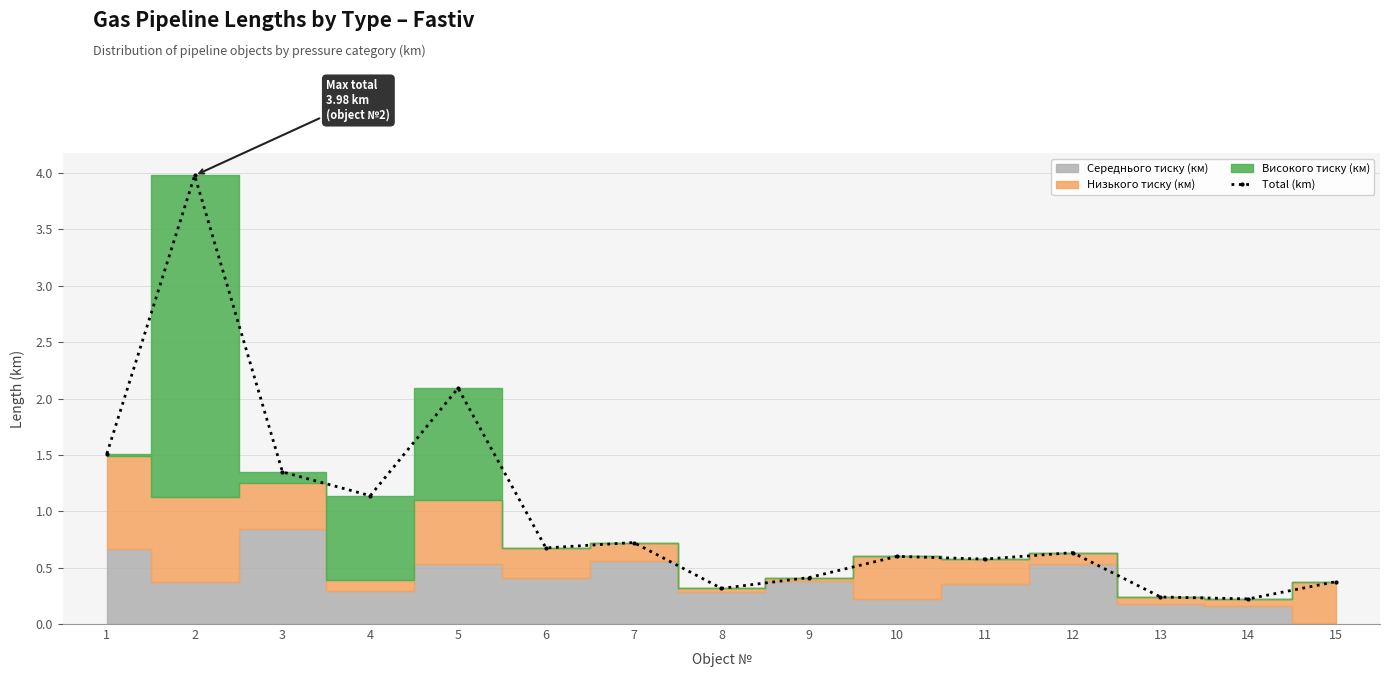

Does the chart have visible grid lines?

Yes